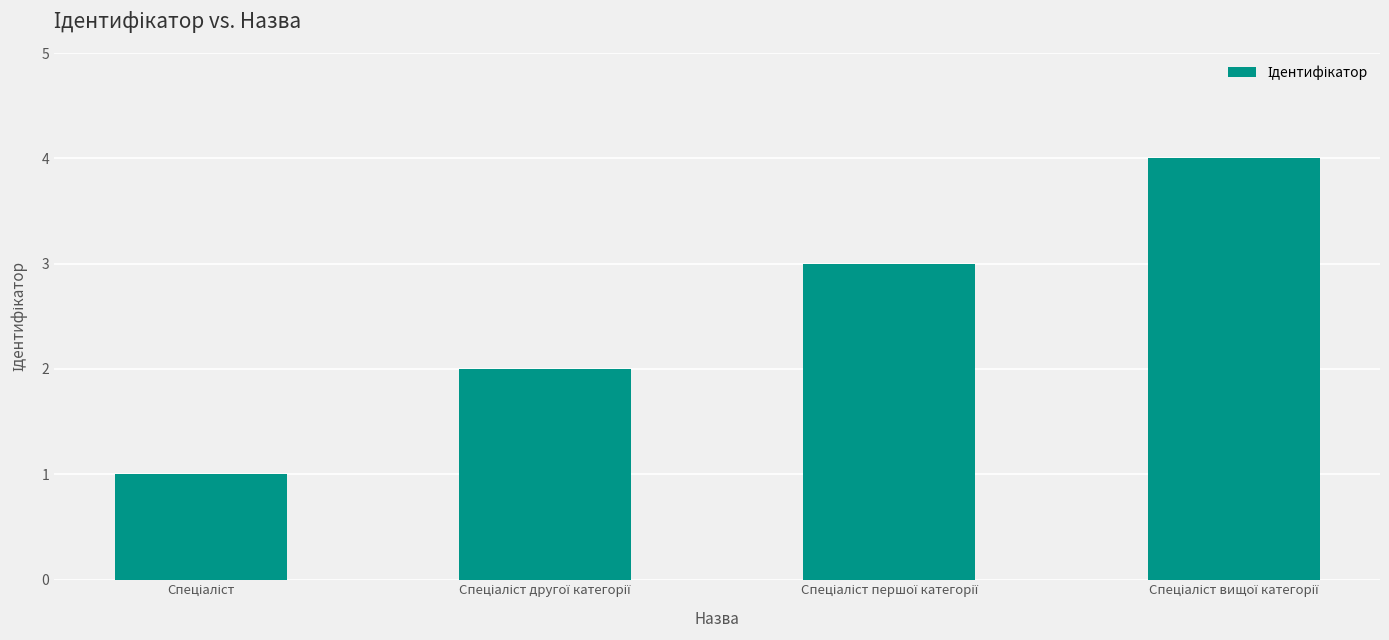

Does the chart contain stacked bars?

No